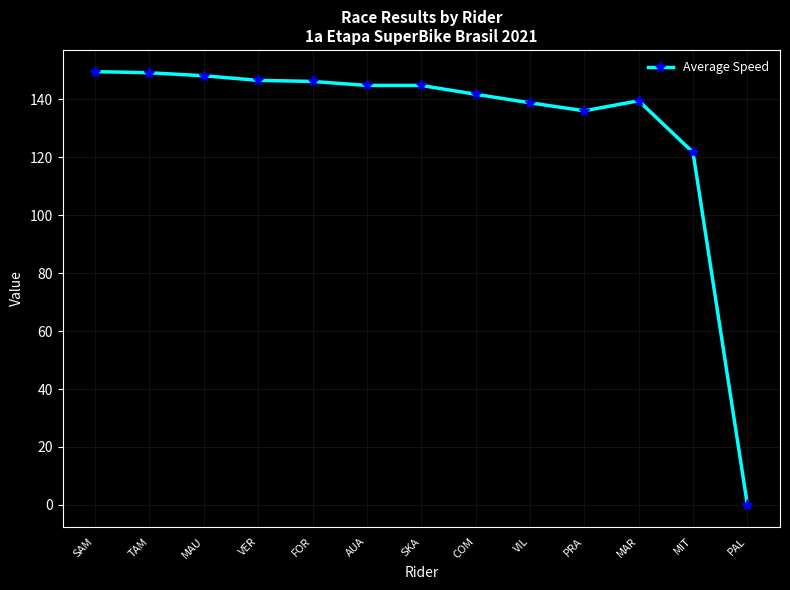

The chart shows a value of 149.6 at SAM. True or false?

True